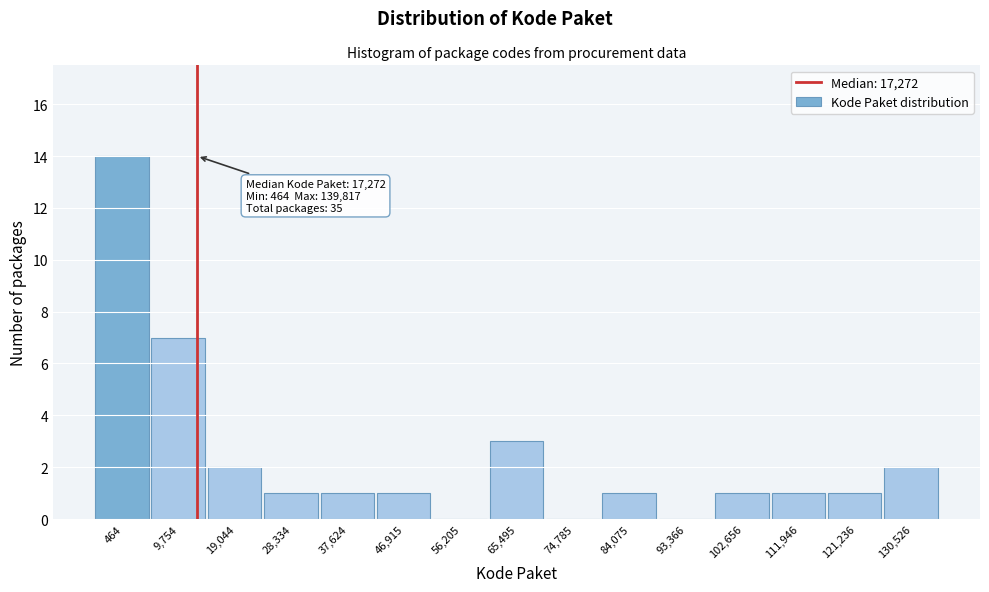

Reading left to right, list all the values displayed in this chart.

464=14	9,754=7	19,044=2	28,334=1	37,624=1	46,915=1	56,205=0	65,495=3	74,785=0	84,075=1	93,366=0	102,656=1	111,946=1	121,236=1	130,526=2